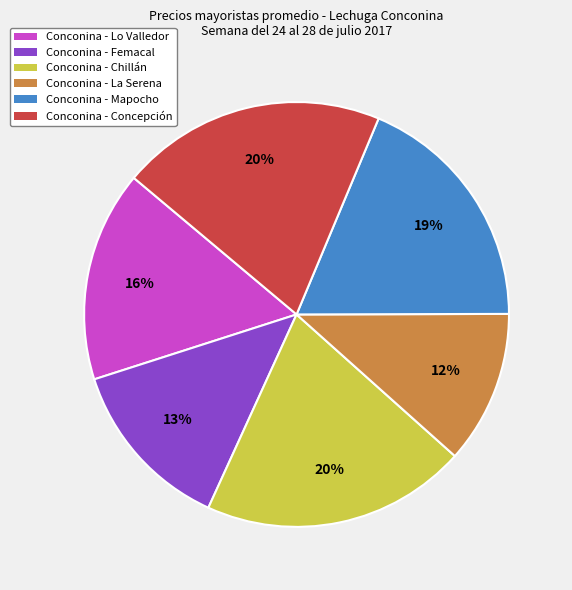

To the nearest percent, what portion does Conconina - Femacal represent?

13%